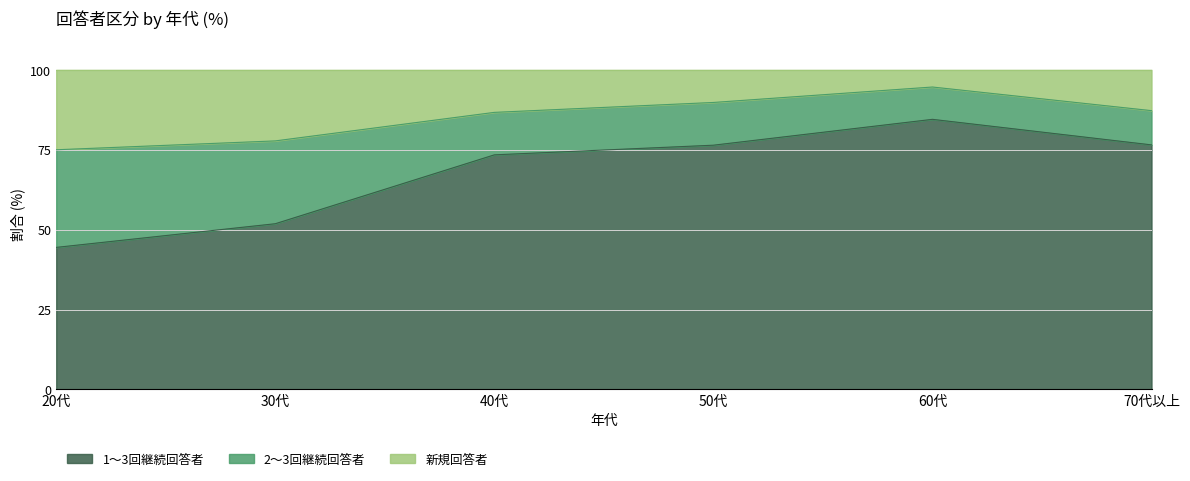

What is the minimum value shown in the chart?

44.4